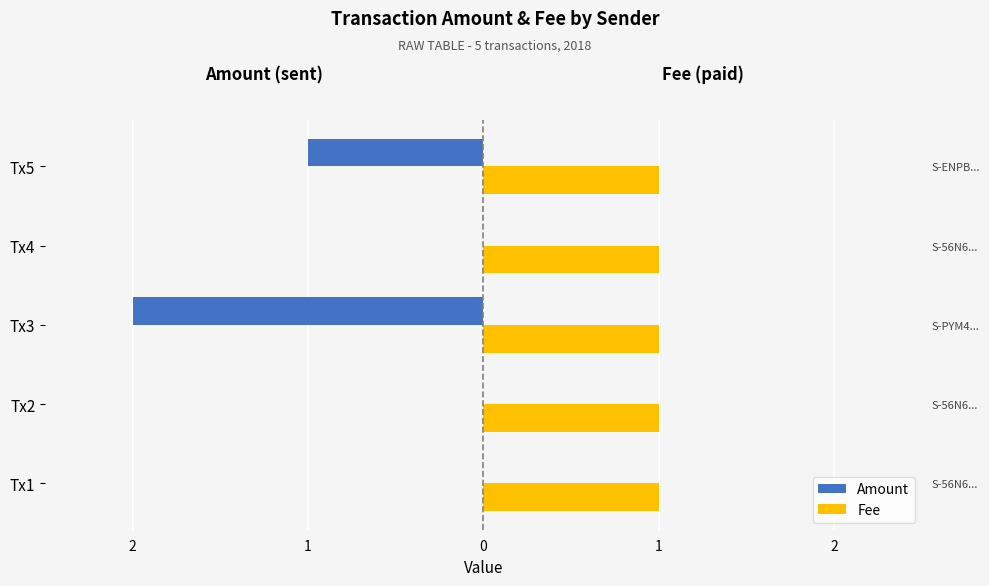

What is the minimum value for Amount?

-2.0